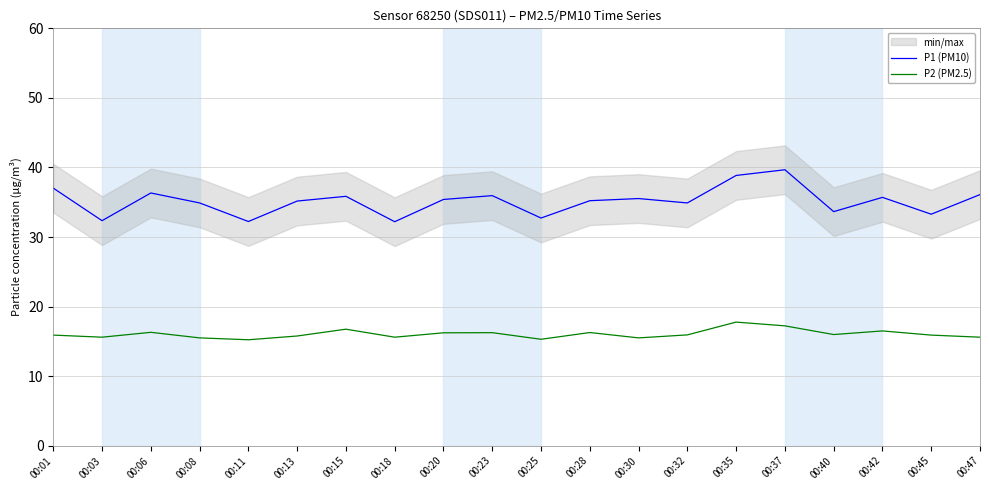

Reading right to left, list all the values displayed in this chart.

P1 (PM10): 36.1	33.3	35.7	33.6	39.7	38.9	34.9	35.5	35.2	32.7	36.0	35.4	32.2	35.9	35.2	32.2	34.9	36.3	32.4	37.0
P2 (PM2.5): 15.6	15.9	16.5	16.0	17.2	17.8	15.9	15.5	16.3	15.3	16.2	16.2	15.6	16.8	15.8	15.2	15.5	16.3	15.6	15.9